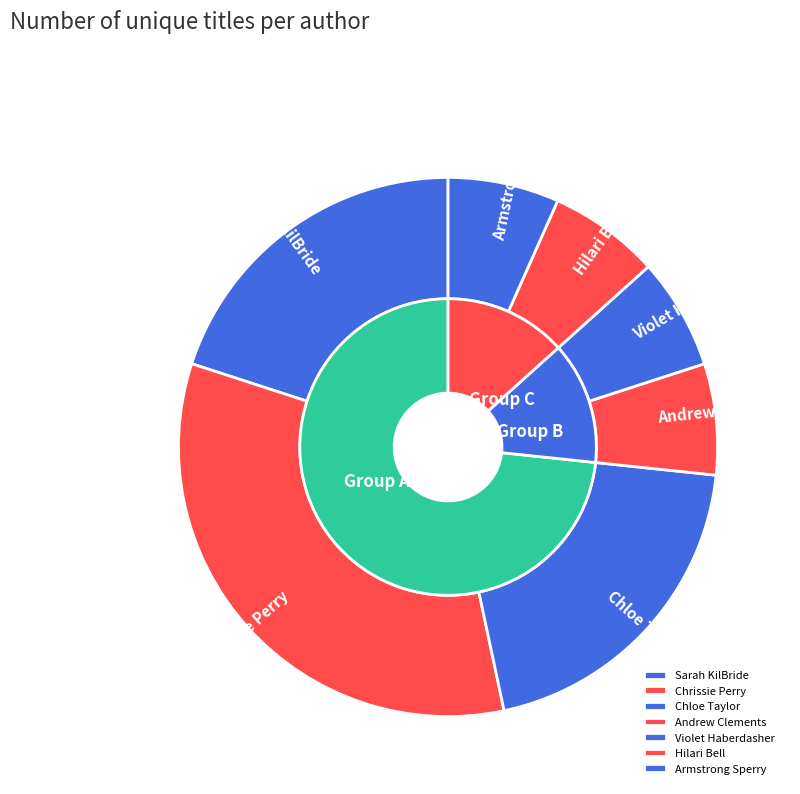

Is there a majority slice in this chart?

No